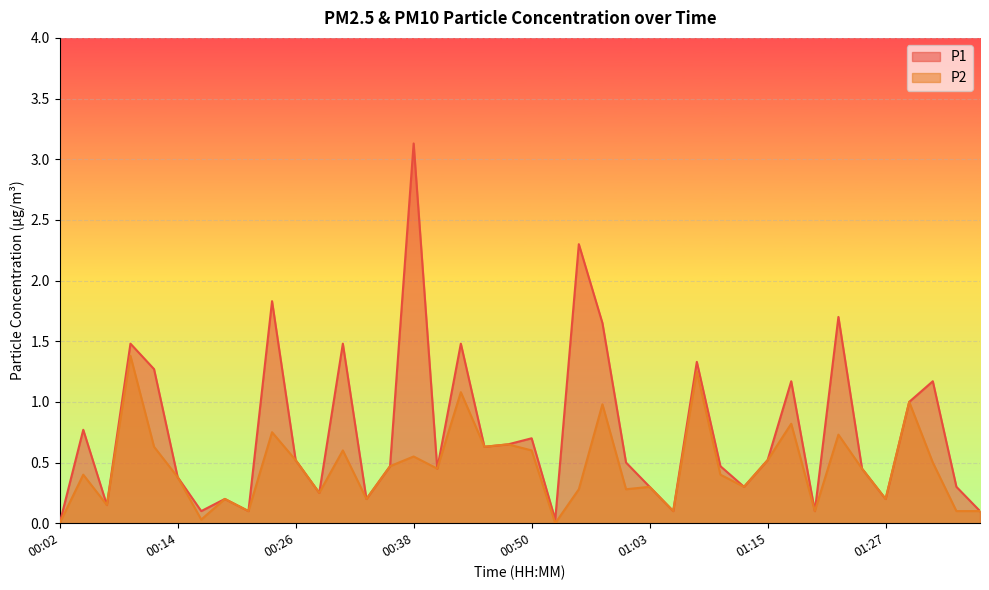

How many values in P2 are above zero?

38